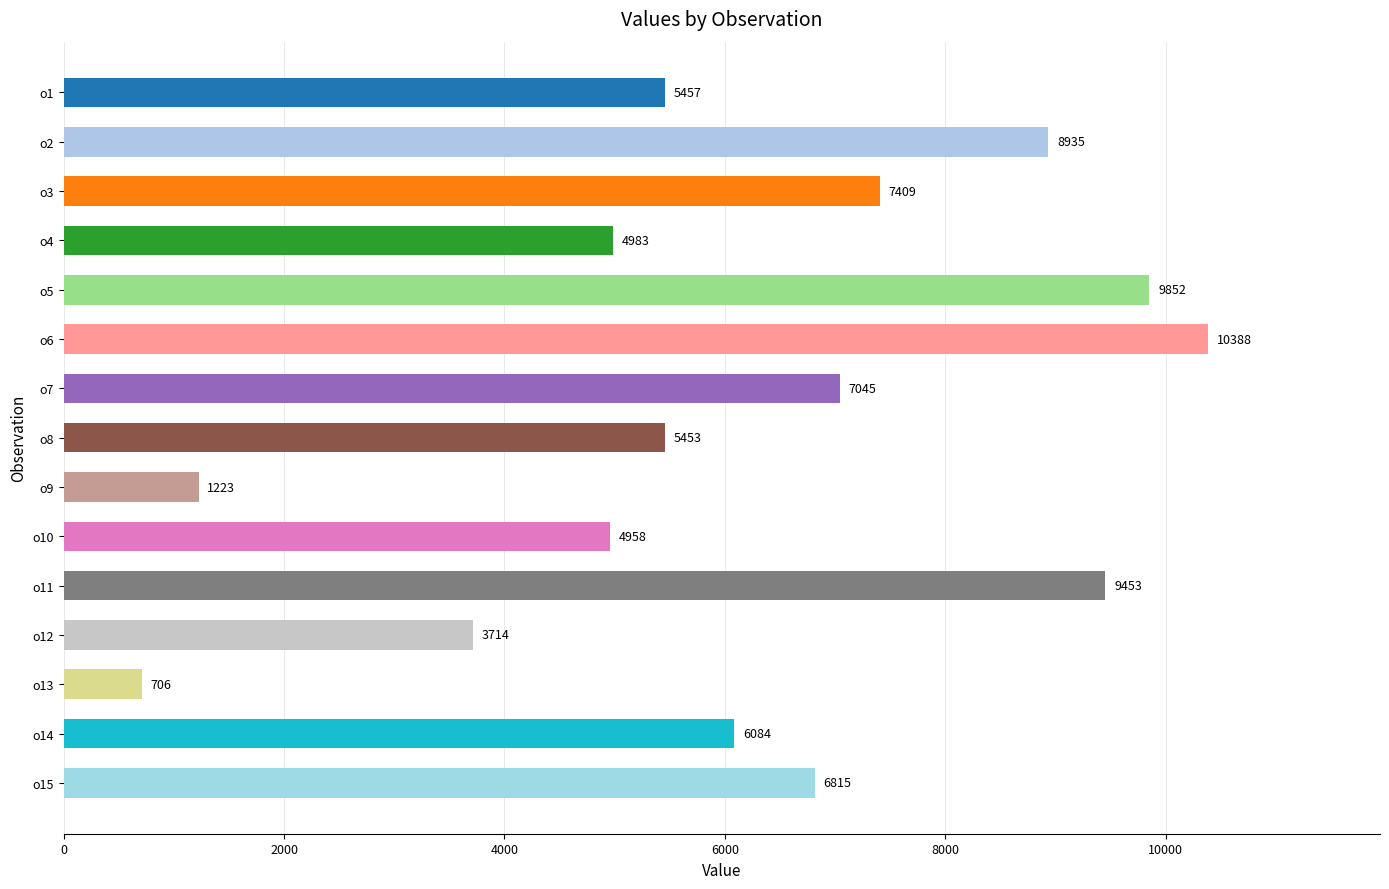

What is the value of the 1st bar from the top?

5457